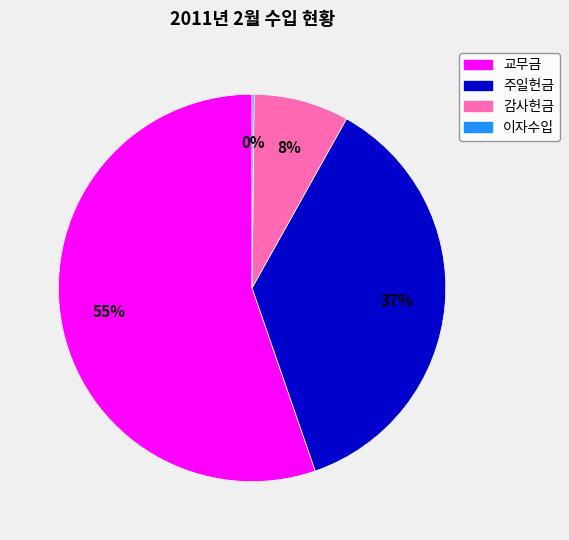

What is the largest slice in the pie chart?

교무금